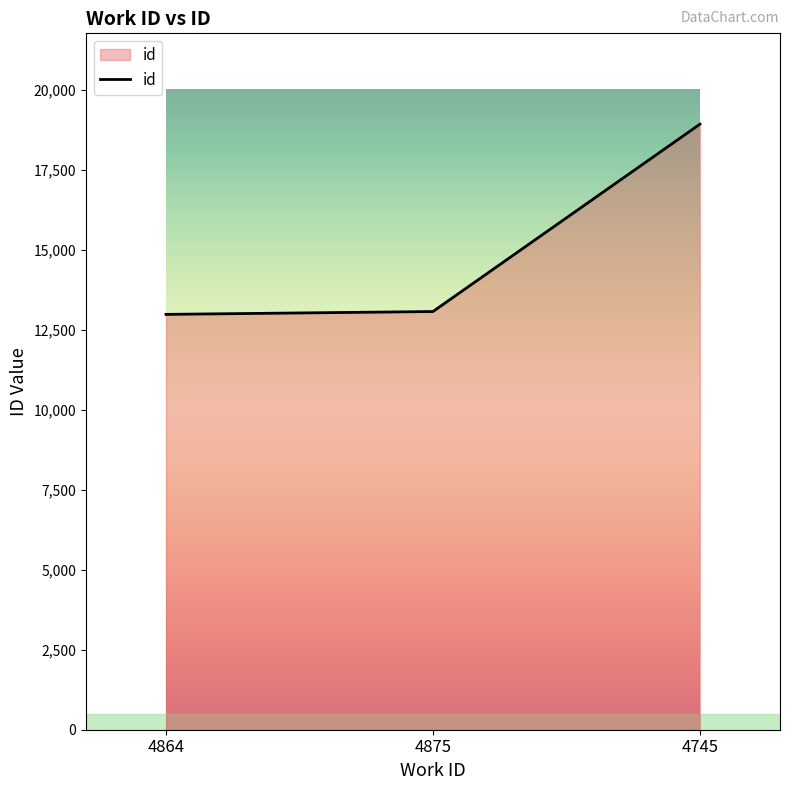

The value at 4745 is 18920. True or false?

True